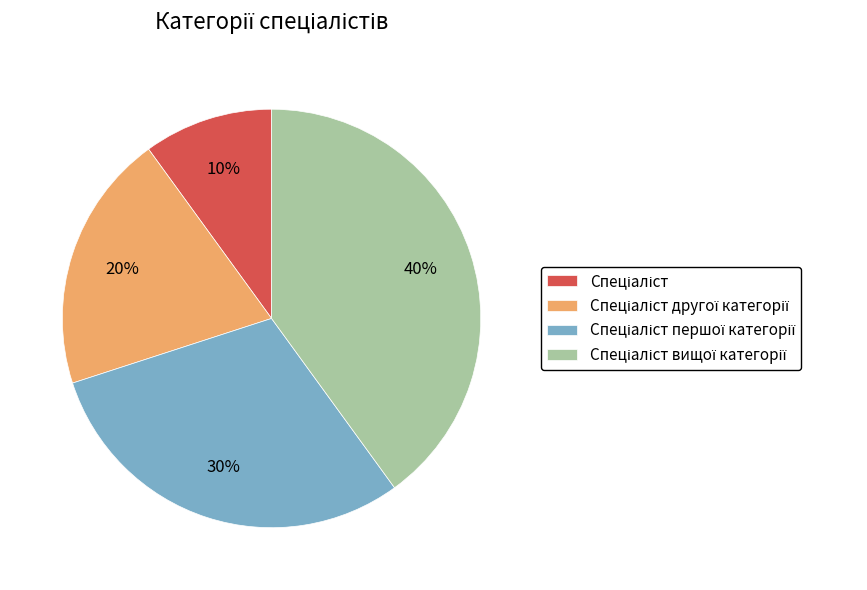

To the nearest percent, what is the average slice percentage?

25%